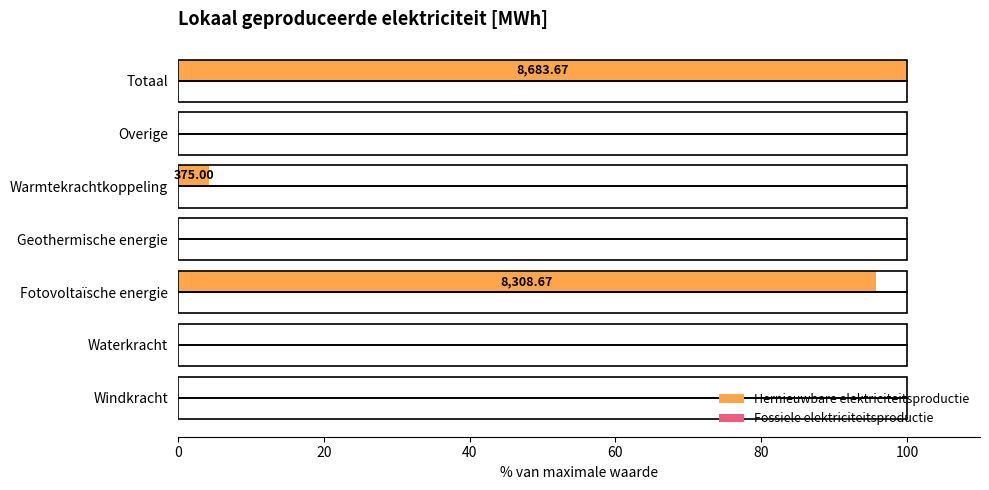

Are the bars horizontal?

Yes